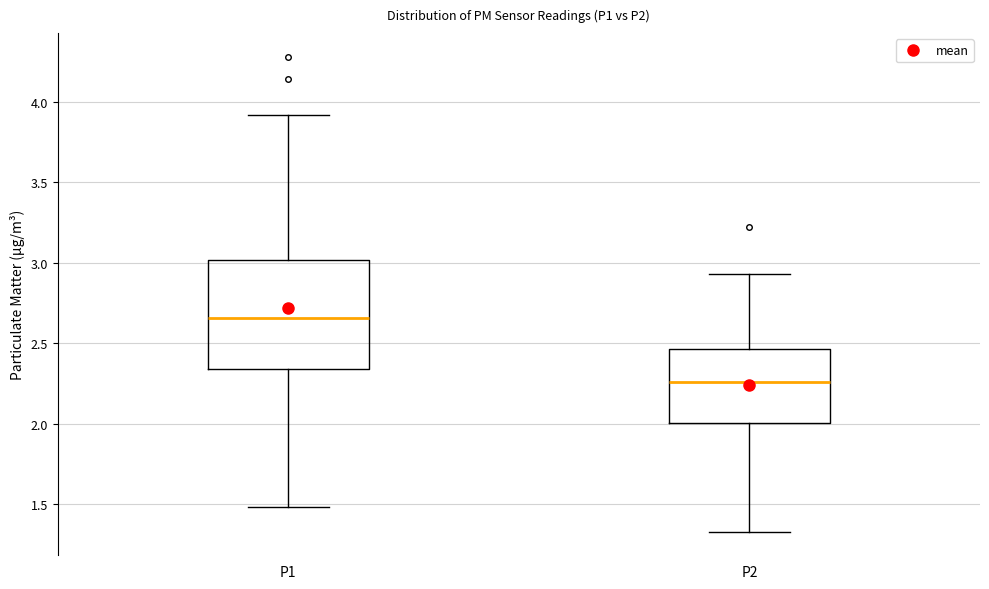

Where does the median line of the box for P2 sit on the y-axis? The values are not printed on the chart, so give them approximately, as read against the axis.

2.25